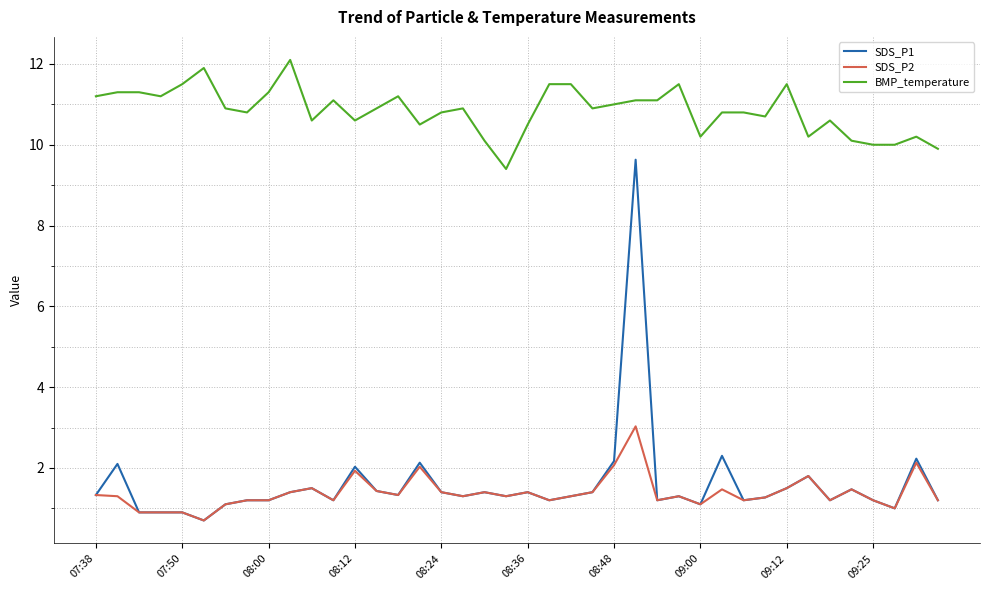

What is the greatest value displayed?

12.1